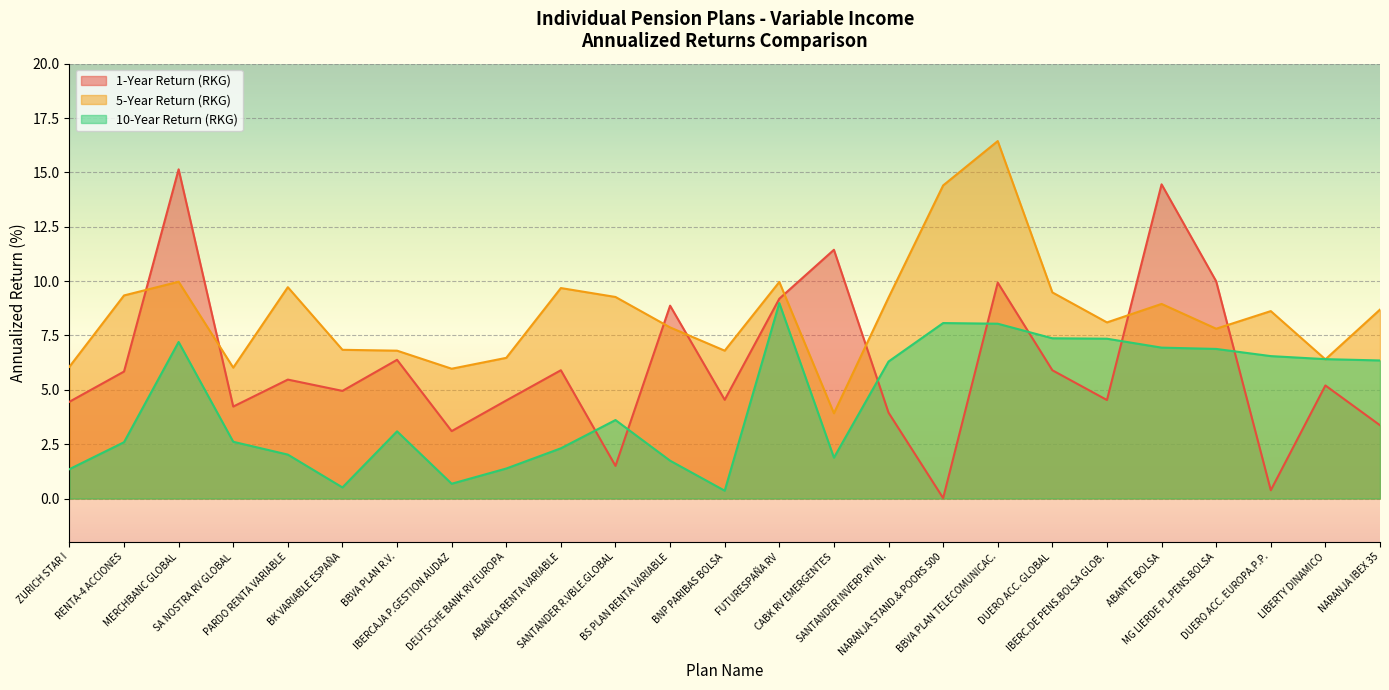

Reading left to right, list all the values displayed in this chart.

1-Year Return (RKG): ZURICH STAR I=4.5	RENTA-4 ACCIONES=5.8	MERCHBANC GLOBAL=15.1	SA NOSTRA RV GLOBAL=4.2	PARDO RENTA VARIABLE=5.5	BK VARIABLE ESPAÑA=5.0	BBVA PLAN R.V.=6.4	IBERCAJA P.GESTION AUDAZ=3.1	DEUTSCHE BANK RV EUROPA=4.5	ABANCA RENTA VARIABLE=5.9	SANTANDER R.VBLE.GLOBAL=1.5	BS PLAN RENTA VARIABLE=8.9	BNP PARIBAS BOLSA=4.5	FUTURESPAÑA RV=9.2	CABK RV EMERGENTES=11.4	SANTANDER INVERP.RV IN.=4.0	NARANJA STAND.& POORS 500=0.0	BBVA PLAN TELECOMUNICAC.=9.9	DUERO ACC. GLOBAL=5.9	IBERC.DE PENS.BOLSA GLOB.=4.5	ABANTE BOLSA=14.4	MG LIERDE PL.PENS.BOLSA=10.0	DUERO ACC. EUROPA.P.P.=0.4	LIBERTY DINAMICO=5.2	NARANJA IBEX 35=3.4
5-Year Return (RKG): ZURICH STAR I=6.1	RENTA-4 ACCIONES=9.3	MERCHBANC GLOBAL=10.0	SA NOSTRA RV GLOBAL=6.0	PARDO RENTA VARIABLE=9.7	BK VARIABLE ESPAÑA=6.8	BBVA PLAN R.V.=6.8	IBERCAJA P.GESTION AUDAZ=6.0	DEUTSCHE BANK RV EUROPA=6.5	ABANCA RENTA VARIABLE=9.7	SANTANDER R.VBLE.GLOBAL=9.3	BS PLAN RENTA VARIABLE=7.9	BNP PARIBAS BOLSA=6.8	FUTURESPAÑA RV=10.0	CABK RV EMERGENTES=3.9	SANTANDER INVERP.RV IN.=9.2	NARANJA STAND.& POORS 500=14.4	BBVA PLAN TELECOMUNICAC.=16.4	DUERO ACC. GLOBAL=9.5	IBERC.DE PENS.BOLSA GLOB.=8.1	ABANTE BOLSA=8.9	MG LIERDE PL.PENS.BOLSA=7.8	DUERO ACC. EUROPA.P.P.=8.6	LIBERTY DINAMICO=6.4	NARANJA IBEX 35=8.7
10-Year Return (RKG): ZURICH STAR I=1.4	RENTA-4 ACCIONES=2.6	MERCHBANC GLOBAL=7.2	SA NOSTRA RV GLOBAL=2.6	PARDO RENTA VARIABLE=2.0	BK VARIABLE ESPAÑA=0.5	BBVA PLAN R.V.=3.1	IBERCAJA P.GESTION AUDAZ=0.7	DEUTSCHE BANK RV EUROPA=1.4	ABANCA RENTA VARIABLE=2.3	SANTANDER R.VBLE.GLOBAL=3.6	BS PLAN RENTA VARIABLE=1.7	BNP PARIBAS BOLSA=0.4	FUTURESPAÑA RV=9.0	CABK RV EMERGENTES=1.9	SANTANDER INVERP.RV IN.=6.3	NARANJA STAND.& POORS 500=8.1	BBVA PLAN TELECOMUNICAC.=8.0	DUERO ACC. GLOBAL=7.4	IBERC.DE PENS.BOLSA GLOB.=7.3	ABANTE BOLSA=6.9	MG LIERDE PL.PENS.BOLSA=6.9	DUERO ACC. EUROPA.P.P.=6.5	LIBERTY DINAMICO=6.4	NARANJA IBEX 35=6.3